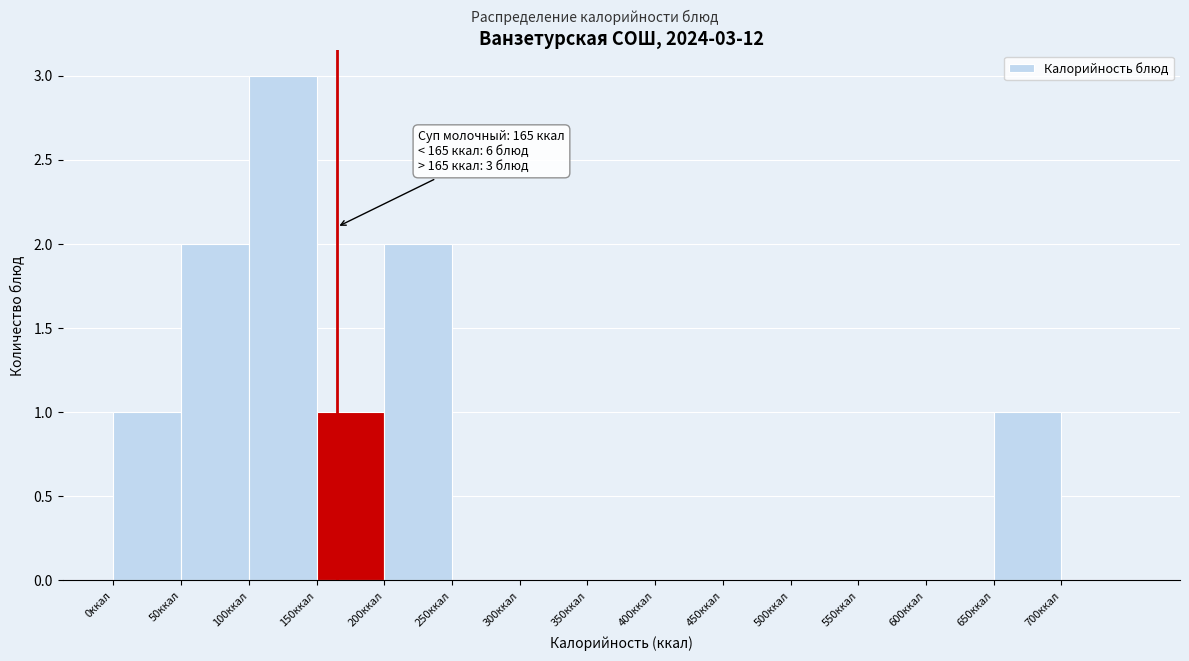

Which range on the x-axis has the tallest bar?

100 to 150